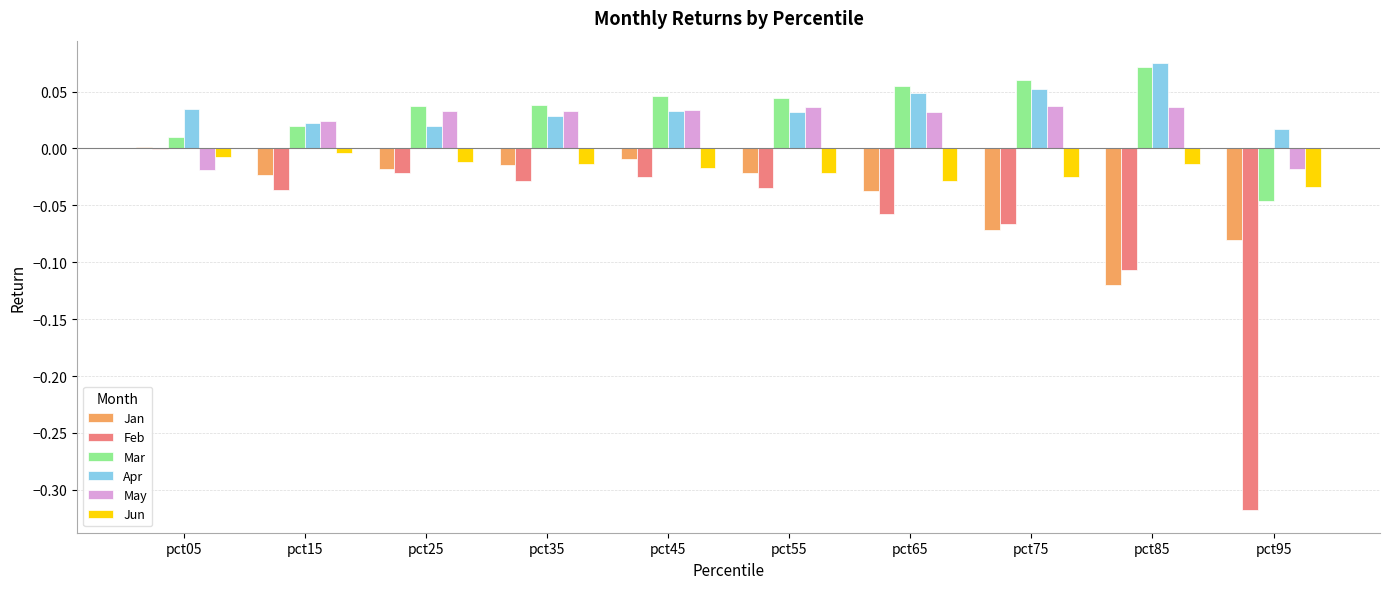

Which series changed the most between pct25 and pct85?

Jan